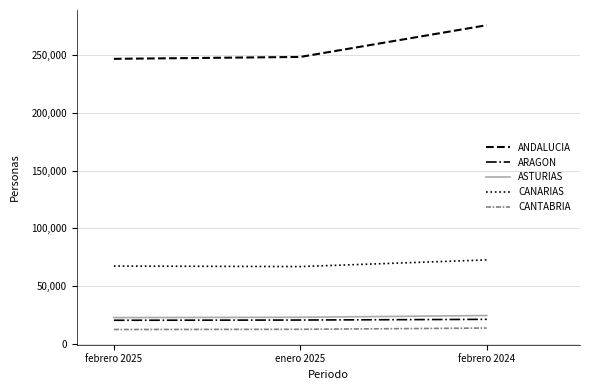

What is the difference between the maximum and minimum values in the ARAGON series?

800